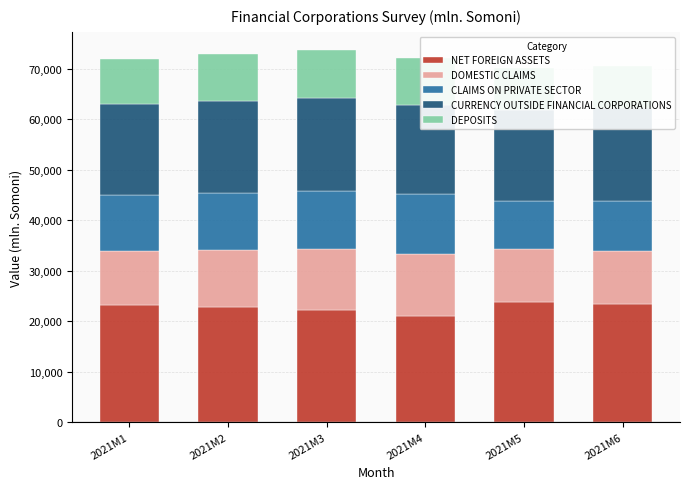

Is it true that DOMESTIC CLAIMS equals 3335.9 at 2021M5?

False